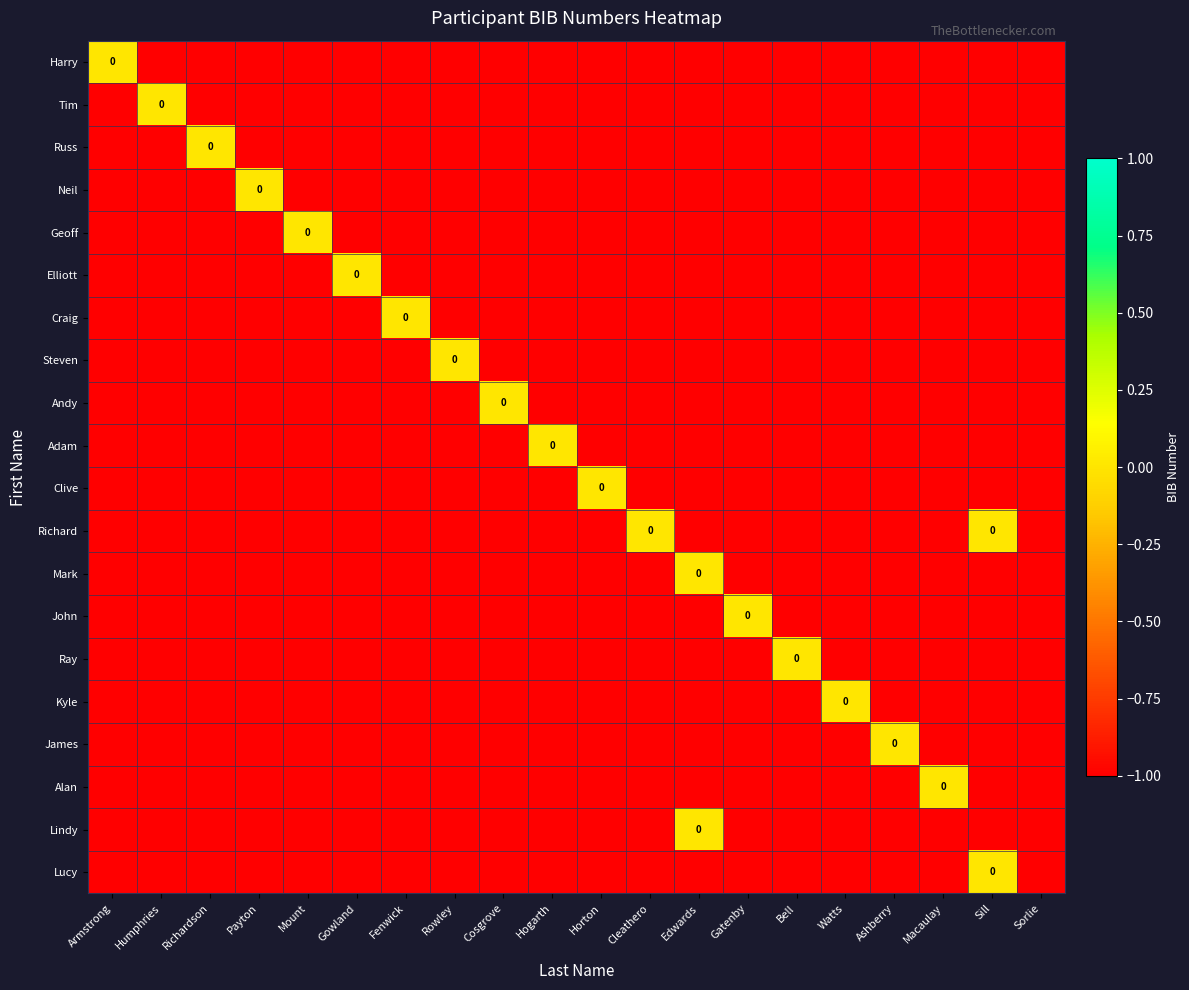

True or false: Neil has a value of -1 at Mount.

True